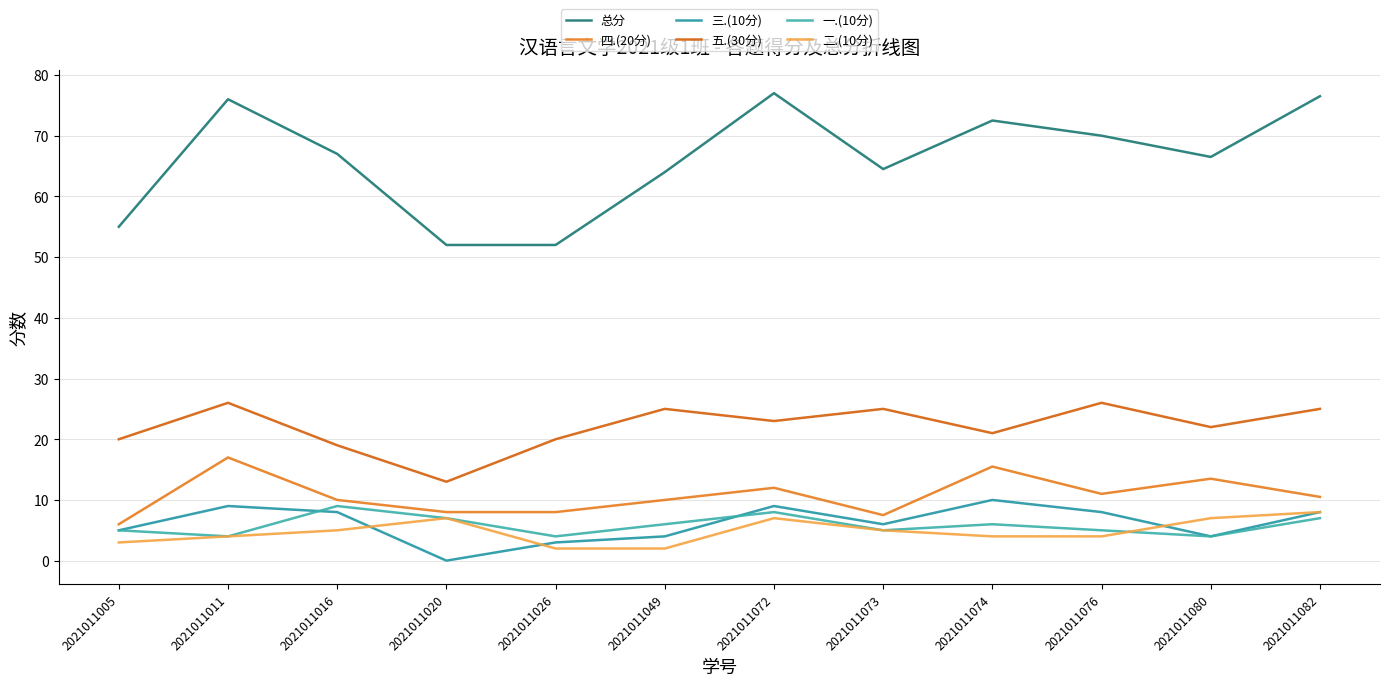

The value of 五.(30分) at 2021011074 is 21.0. True or false?

True